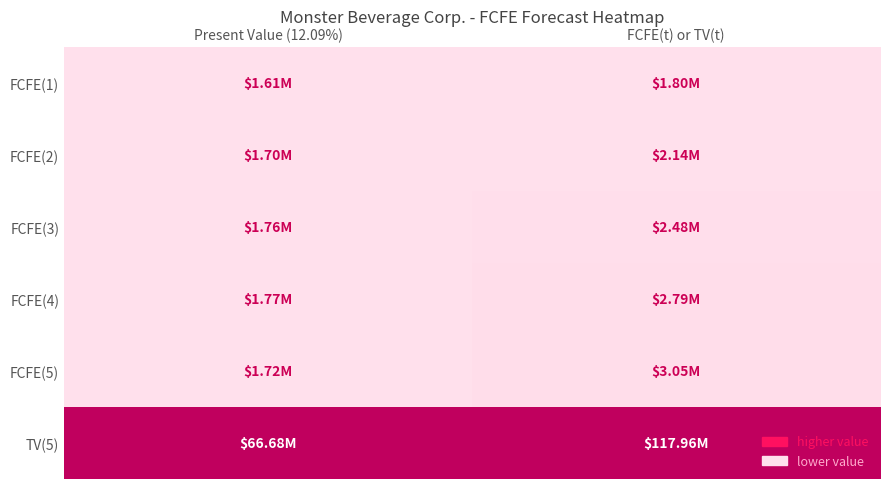

At how many categories does at least one series exceed 0?

2